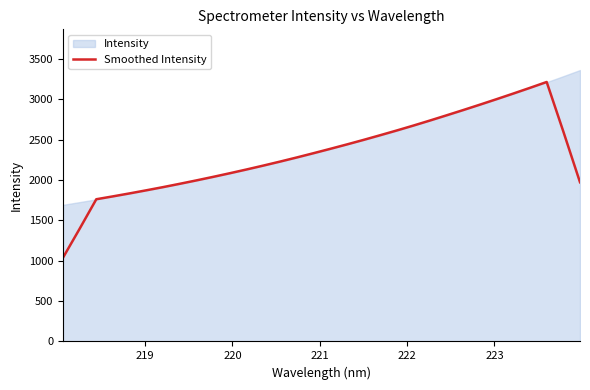

What is the minimum value for Smoothed Intensity?

1035.3